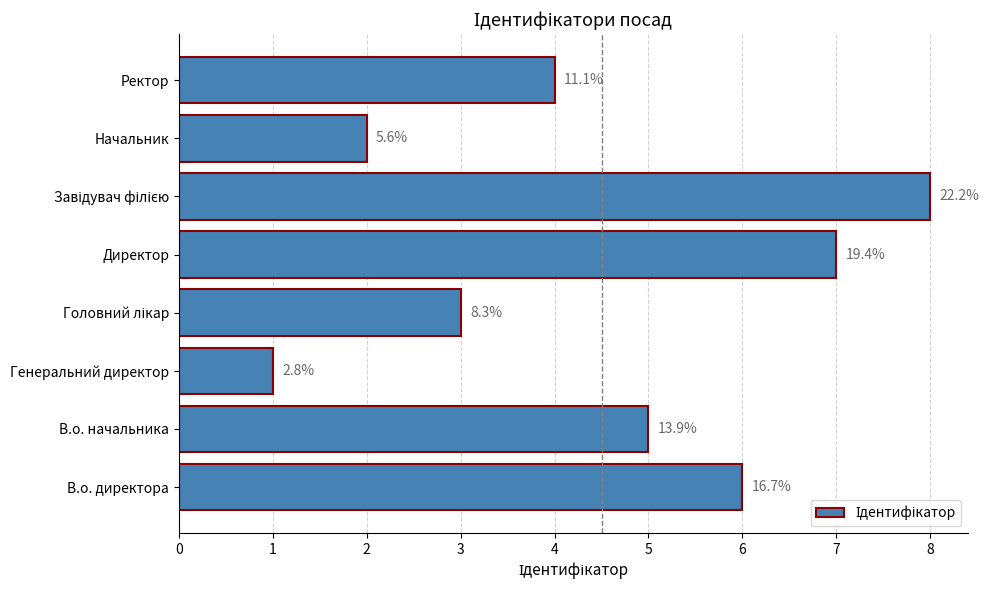

What is the difference between the maximum and second lowest values?

6